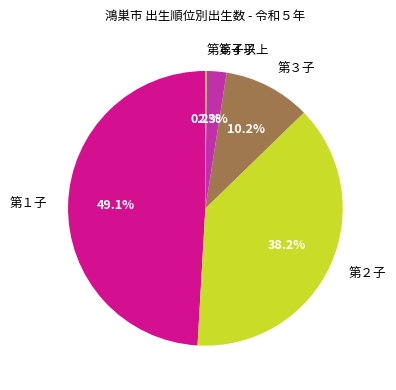

Between 第４子 and 第１子, which is larger?

第１子